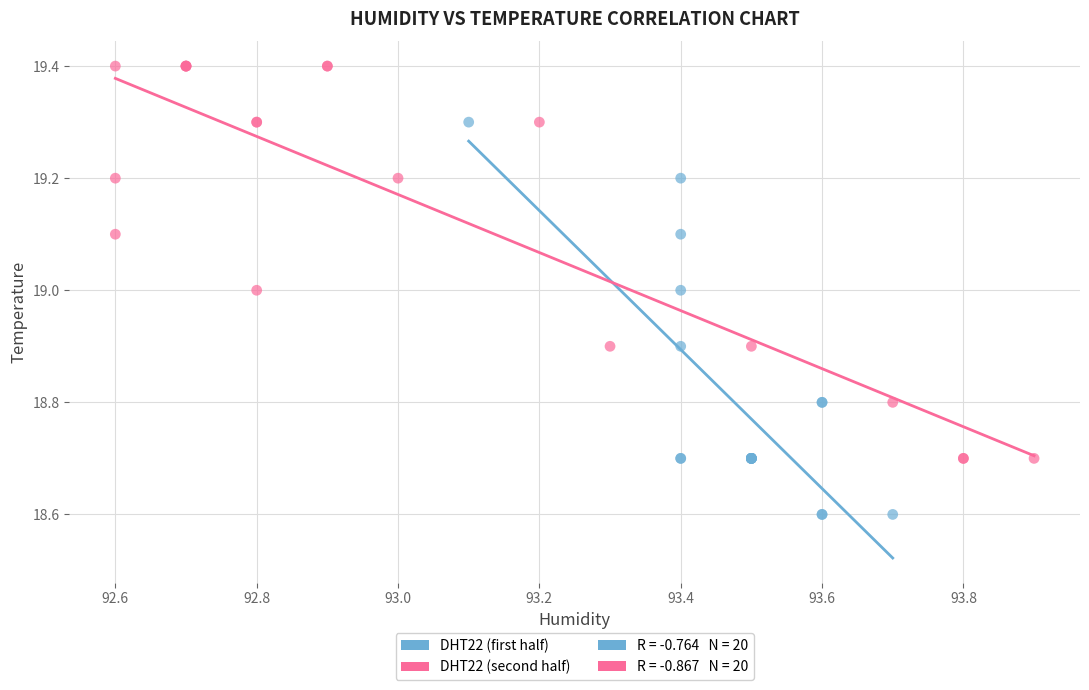

Which series reaches the minimum Y coordinate?

DHT22 (first half)